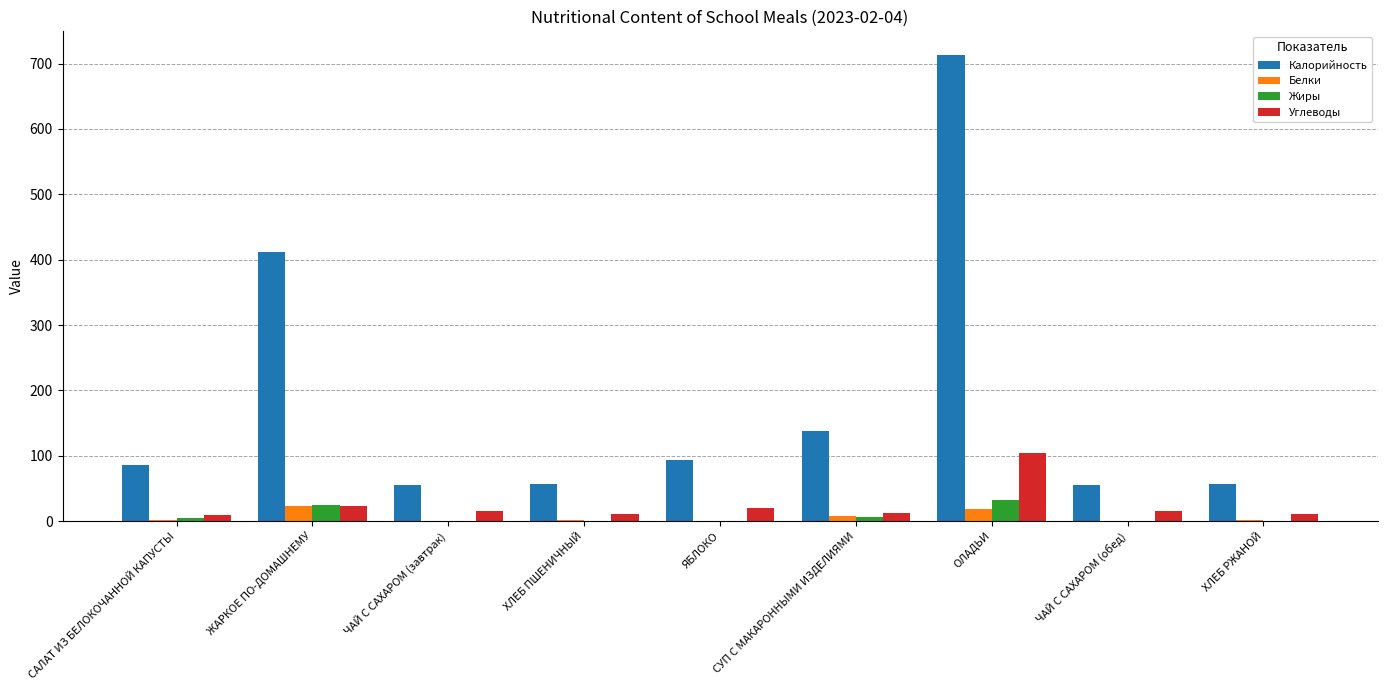

At which category is the sum across all series the highest?

ОЛАДЬИ